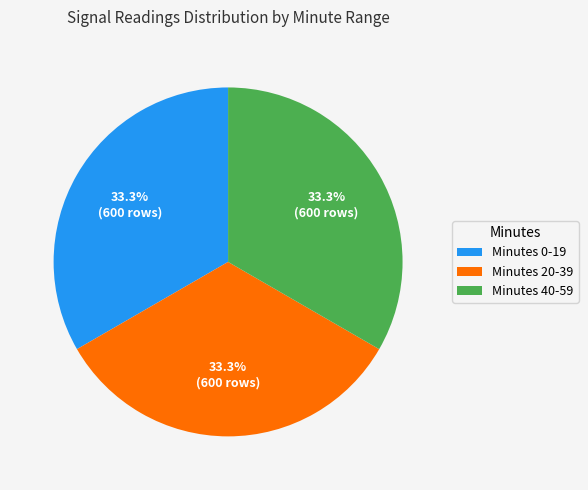

How many segments does this pie chart have?

3